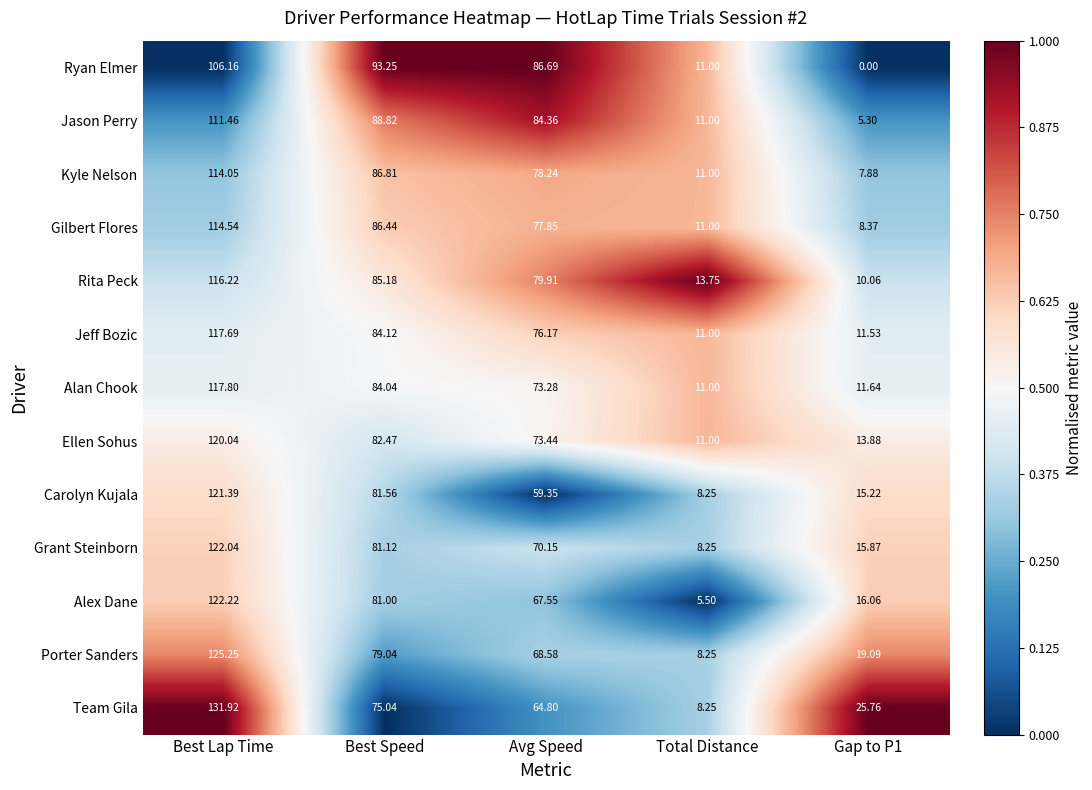

Is the value of Grant Steinborn at Best Speed greater than the value of Carolyn Kujala at Best Lap Time?

No